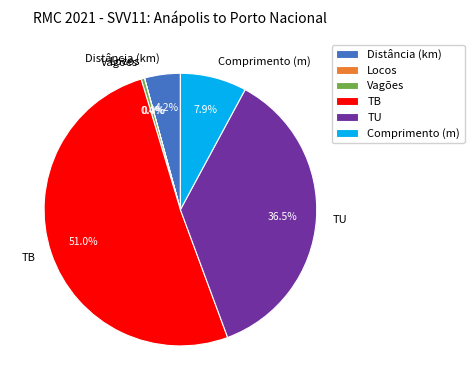

What percentage do Comprimento (m) and Vagões together represent?

8.3%